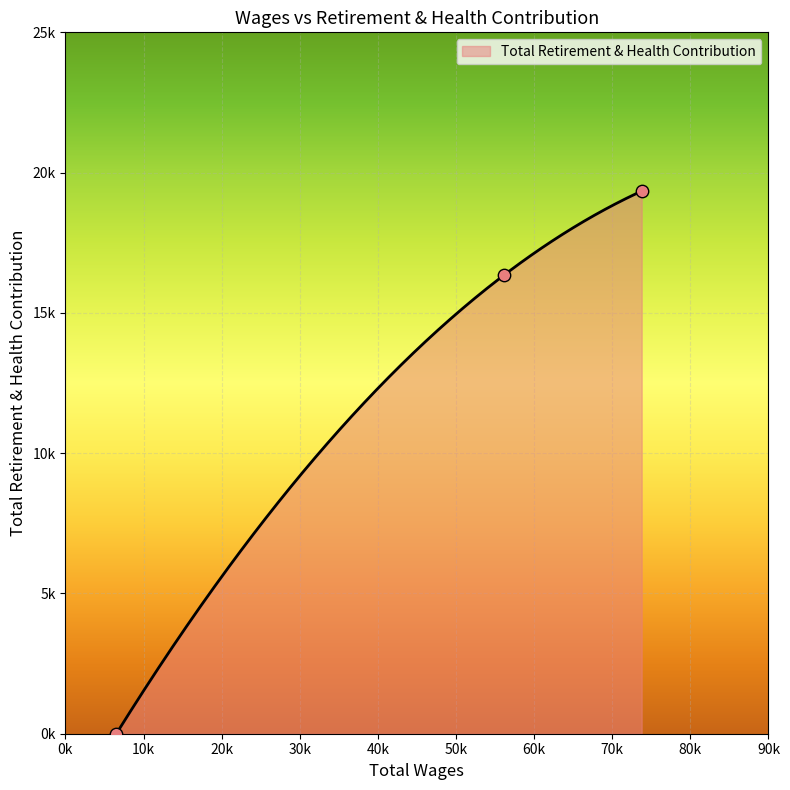

What is the change in value from 73772.0 to 6521.0?

-19342